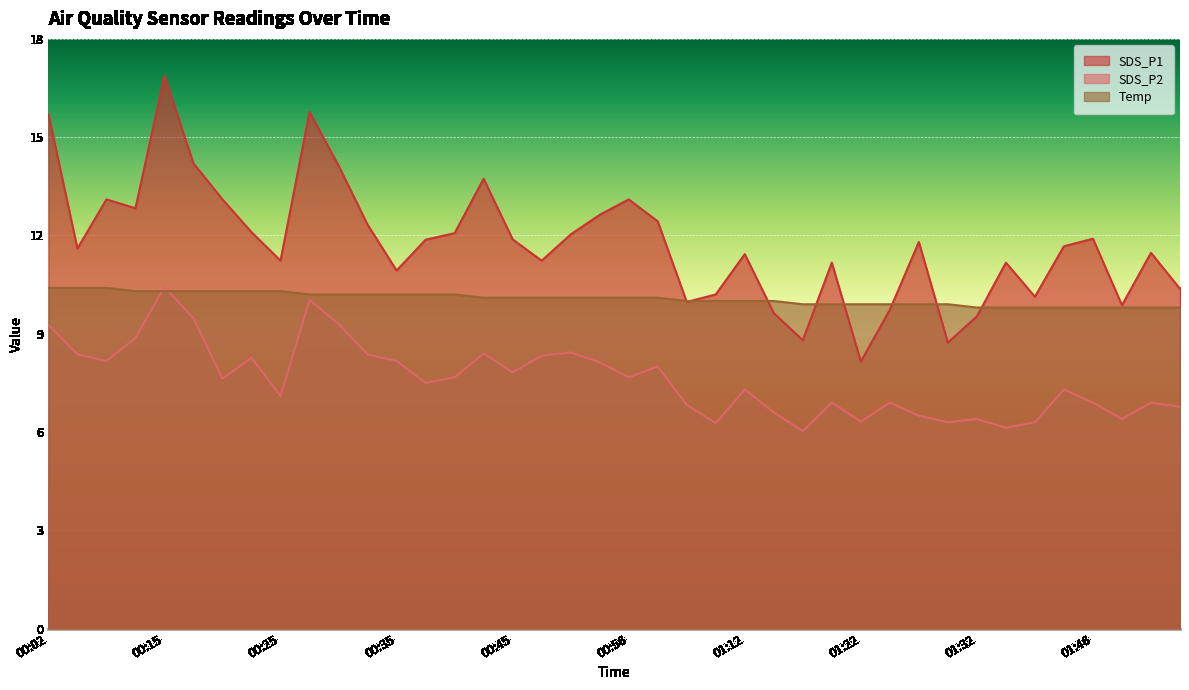

What is the greatest value displayed?

16.9